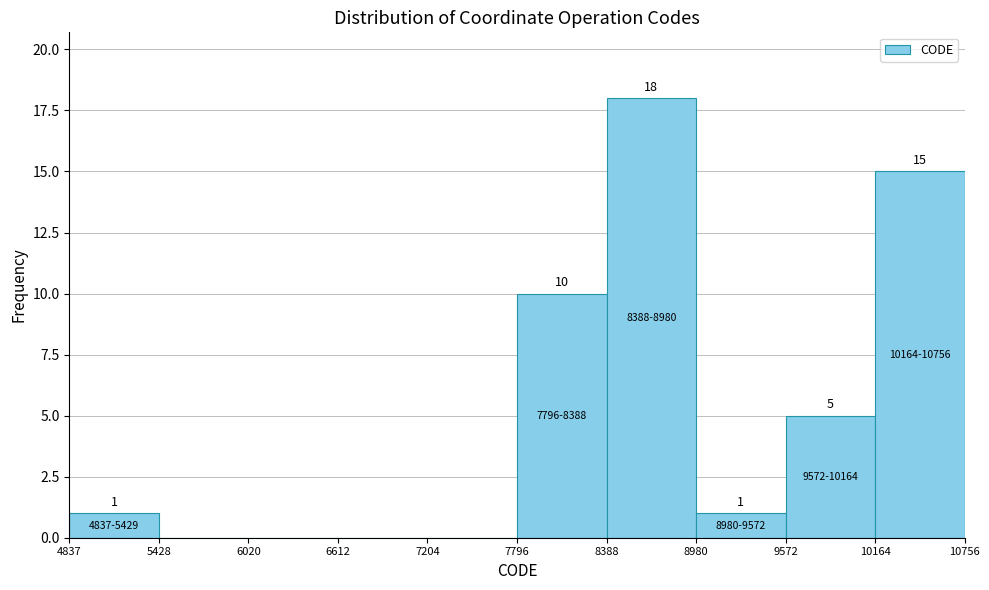

Over which range of the x-axis is the bar tallest?

8388 to 8980